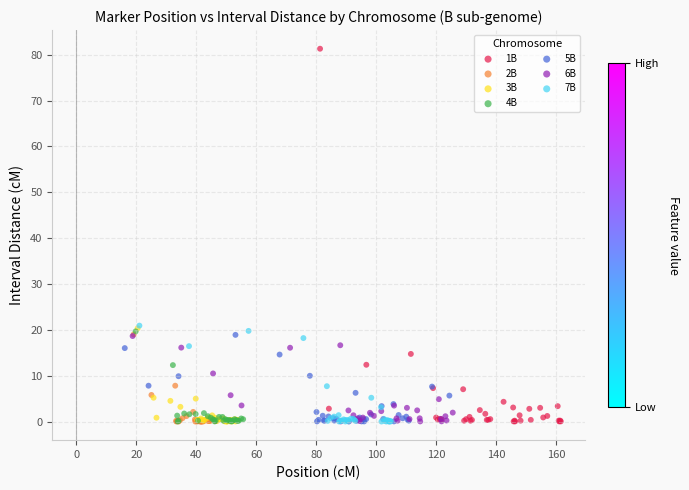

Which series contains the highest Y value?

1B